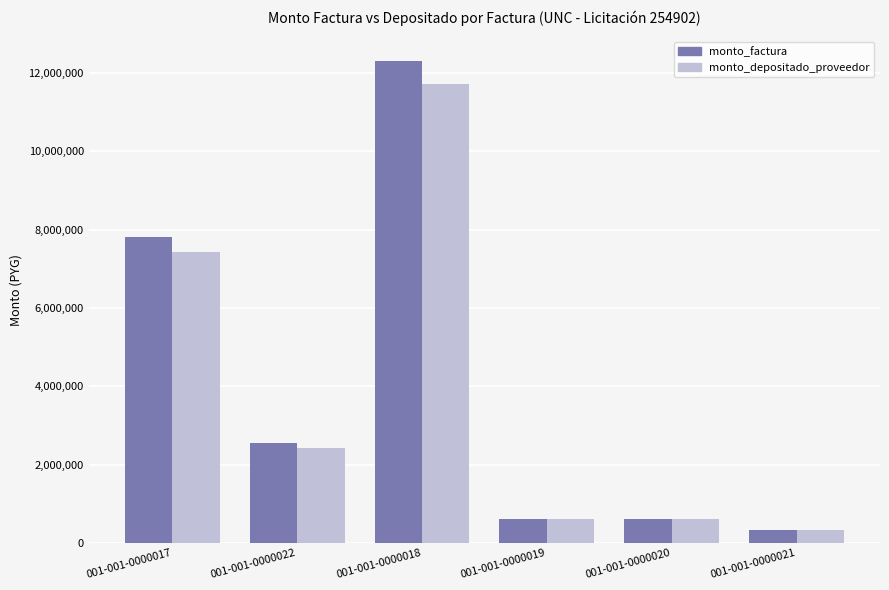

What are all the series names shown in the legend?

monto_factura, monto_depositado_proveedor